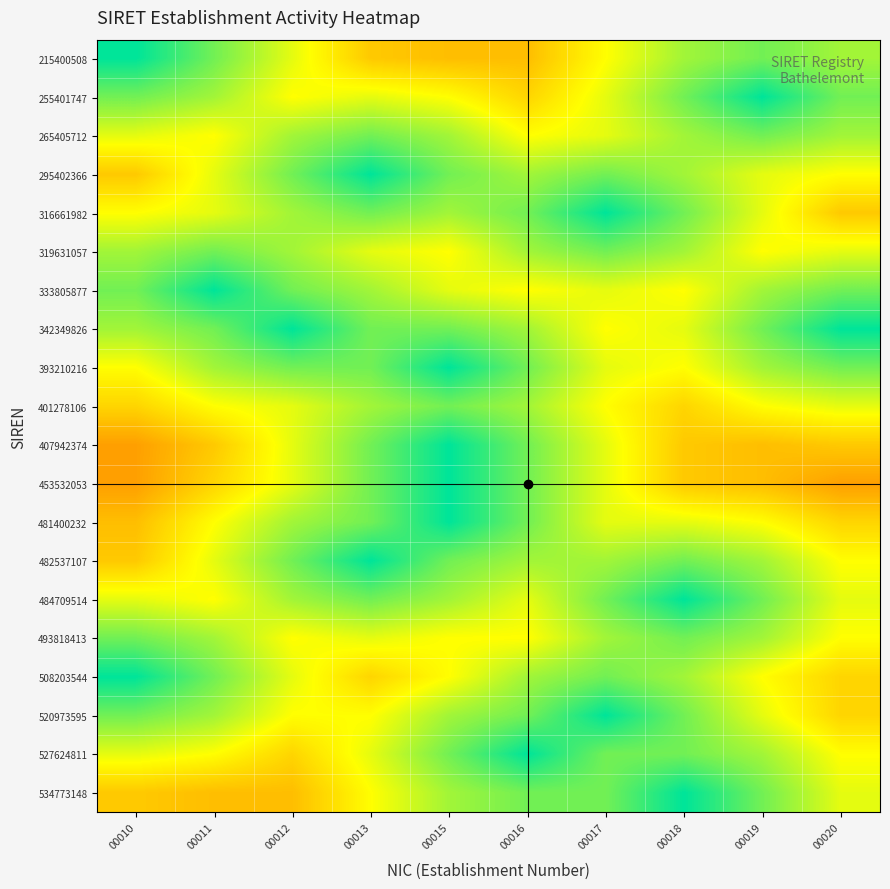

What is the difference between the highest and lowest values at 00011?

0.5